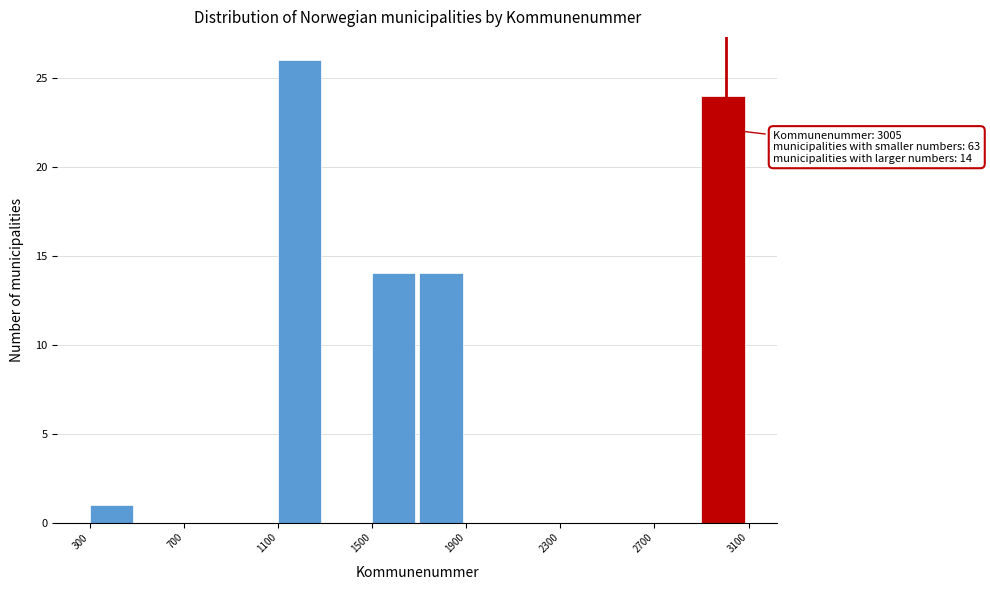

Over which range of the x-axis is the bar tallest?

1100 to 1300